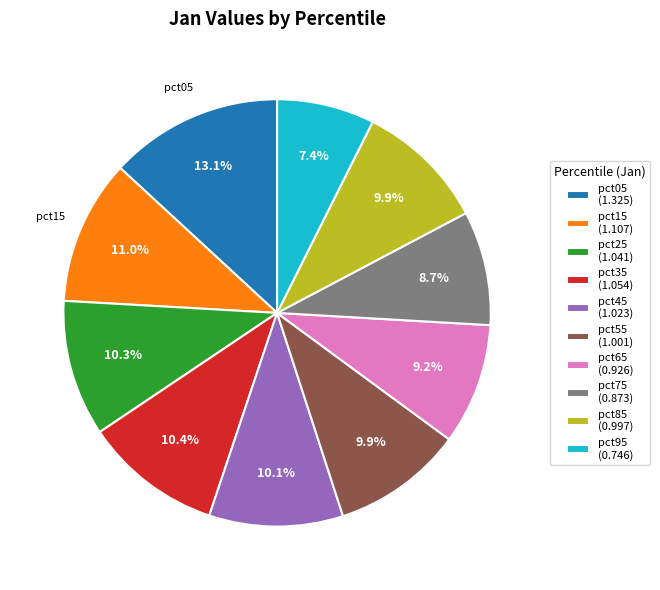

To the nearest percent, what is the difference between the largest and smallest slice percentages?

6%